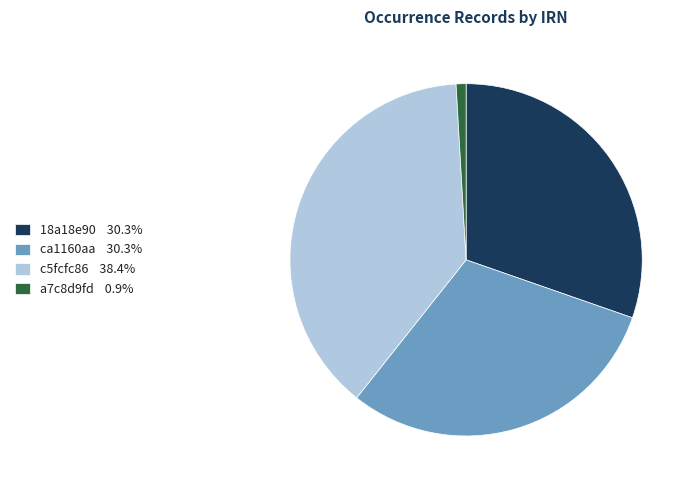

Does c5fcfc86 38.4% account for over 50% of the chart?

No